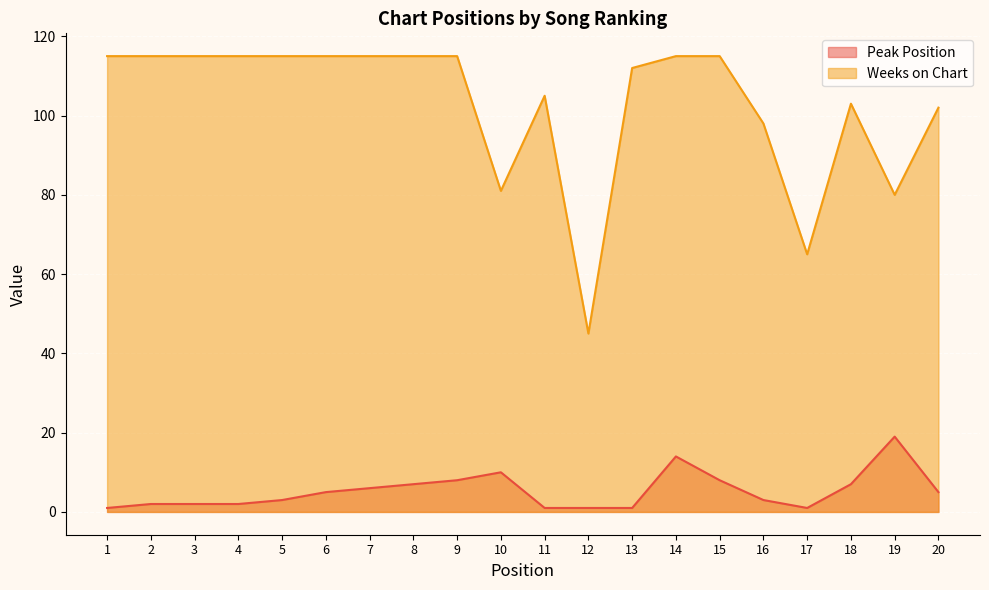

At which label does Peak Position reach its peak?

19